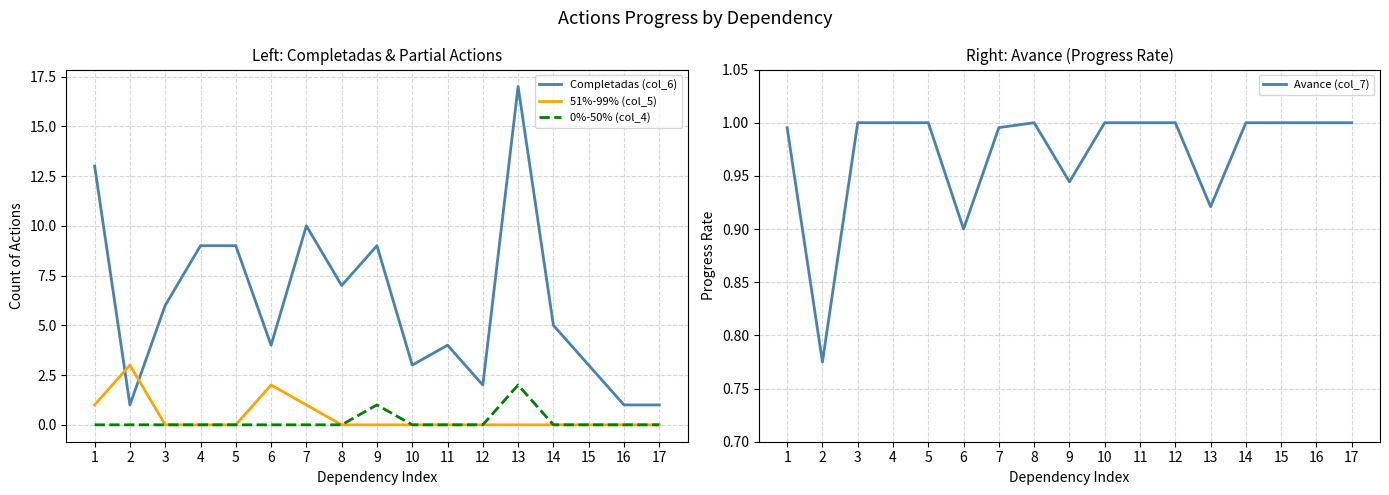

How many values in the Completadas (col_6) series are below 5?

8